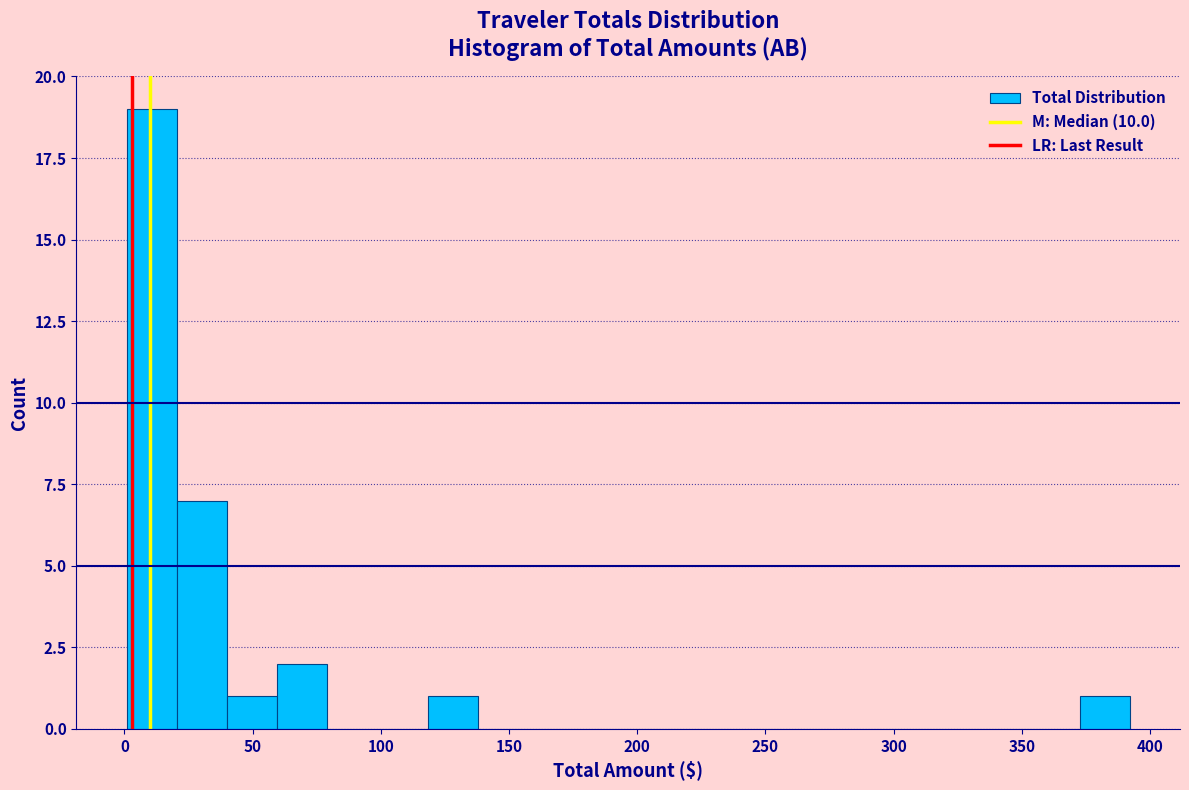

Around what value on the x-axis is the tallest bar? Give the approximate position of its centre, as read against the axis.

10